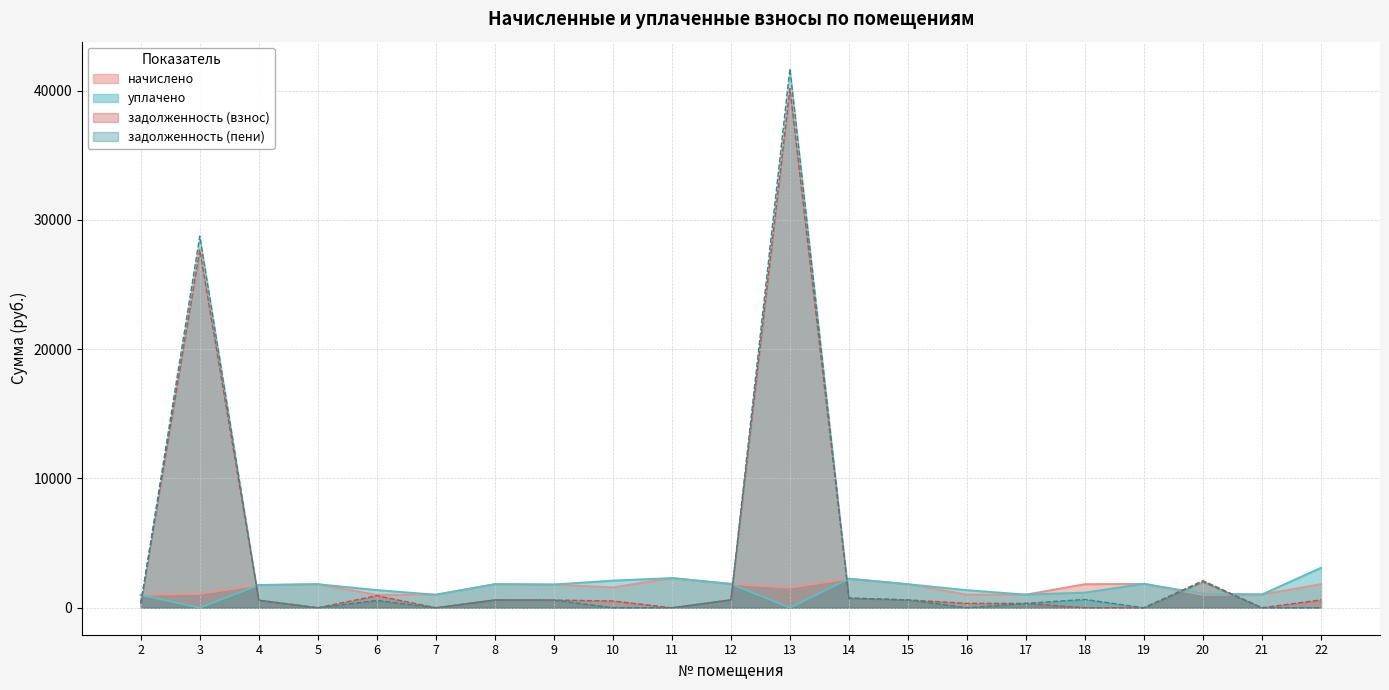

How many times do задолженность (взнос) and уплачено cross each other?

6